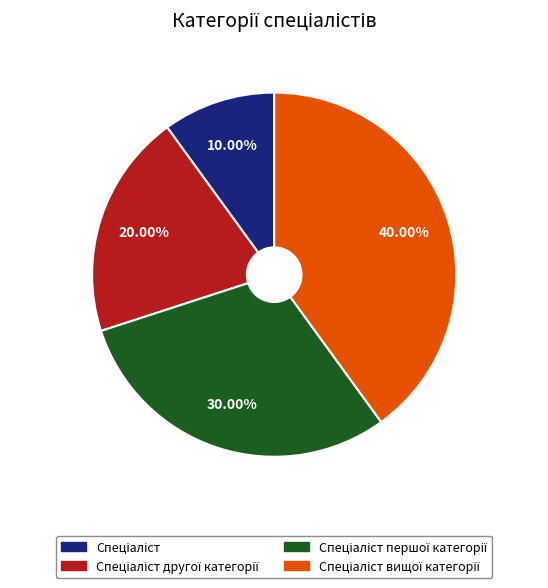

Count the number of slices in the pie.

4